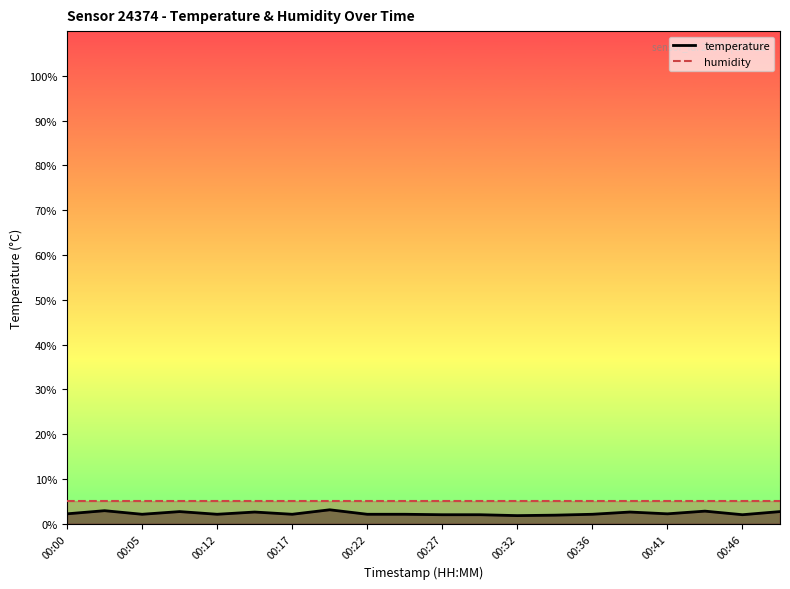

Which series changed the most between 00:00 and 00:17?

temperature